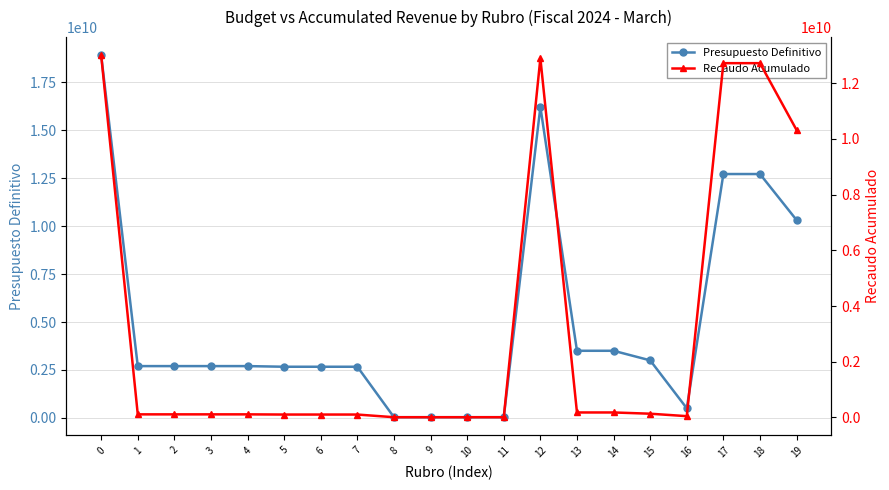

True or false: Presupuesto Definitivo has a value of 12722885000 at 18.

True